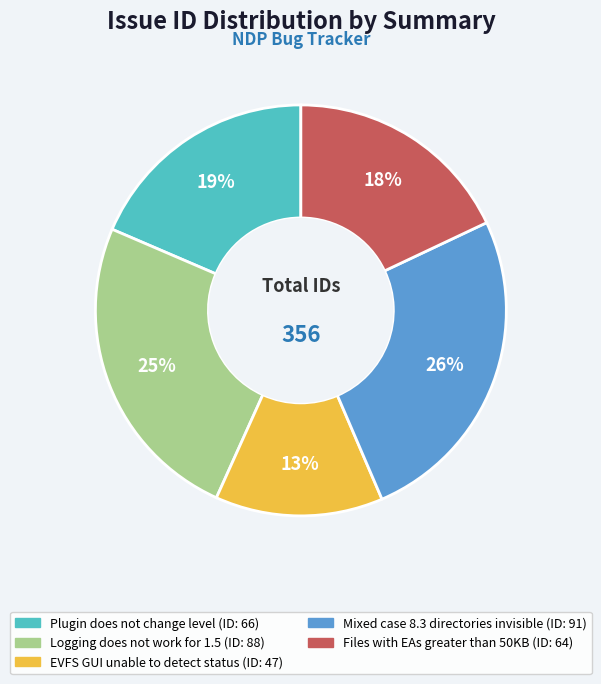

Which category has the smallest portion of the pie?

EVFS GUI unable to detect status